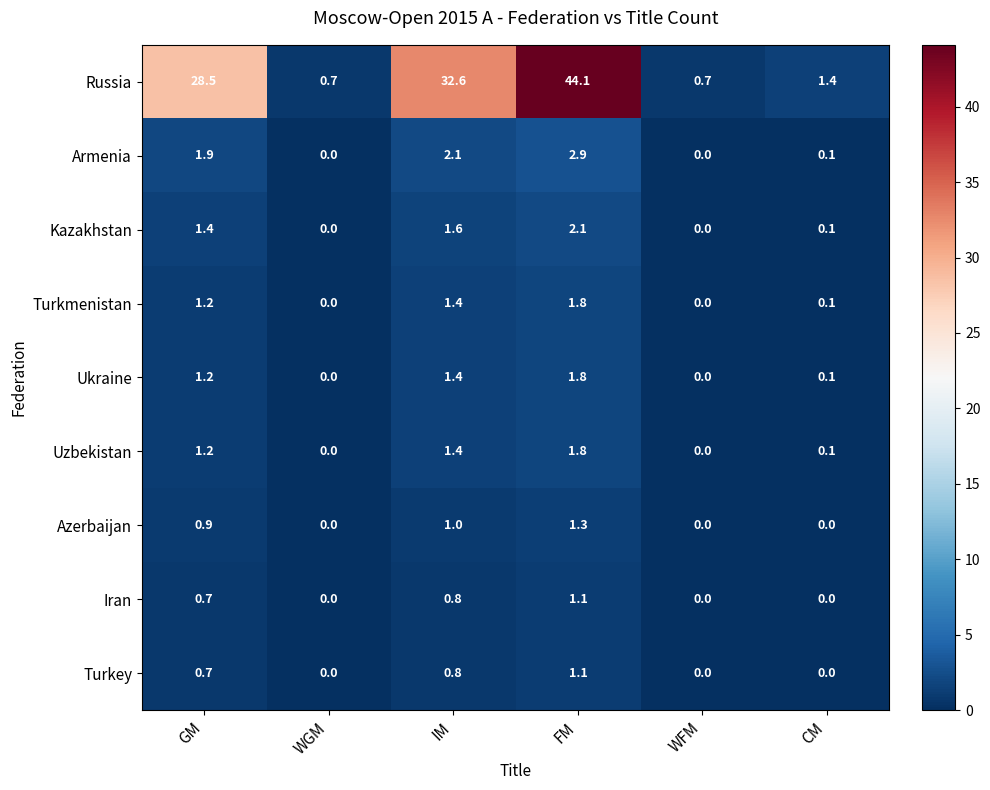

The Turkey series shows 0.8 at IM. True or false?

True